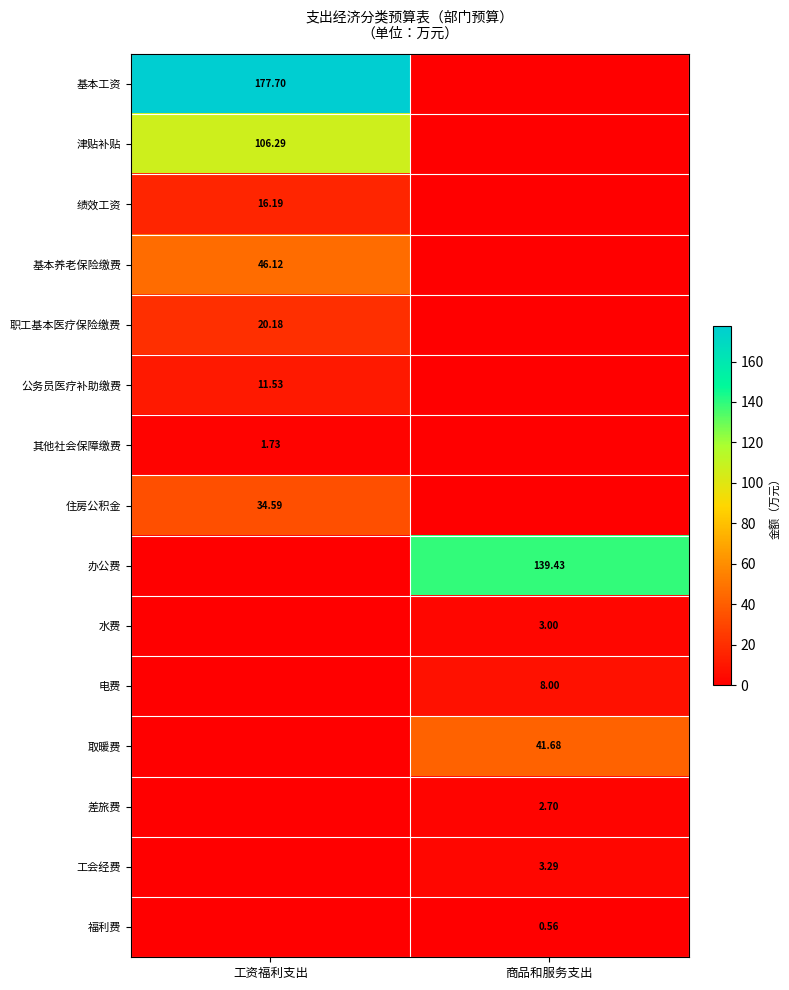

Is the value of 基本养老保险缴费 at 工资福利支出 greater than the value of 职工基本医疗保险缴费 at 工资福利支出?

Yes